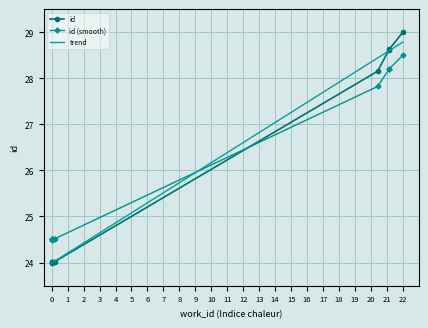

True or false: the data has more than 2 interior local peaks.

False